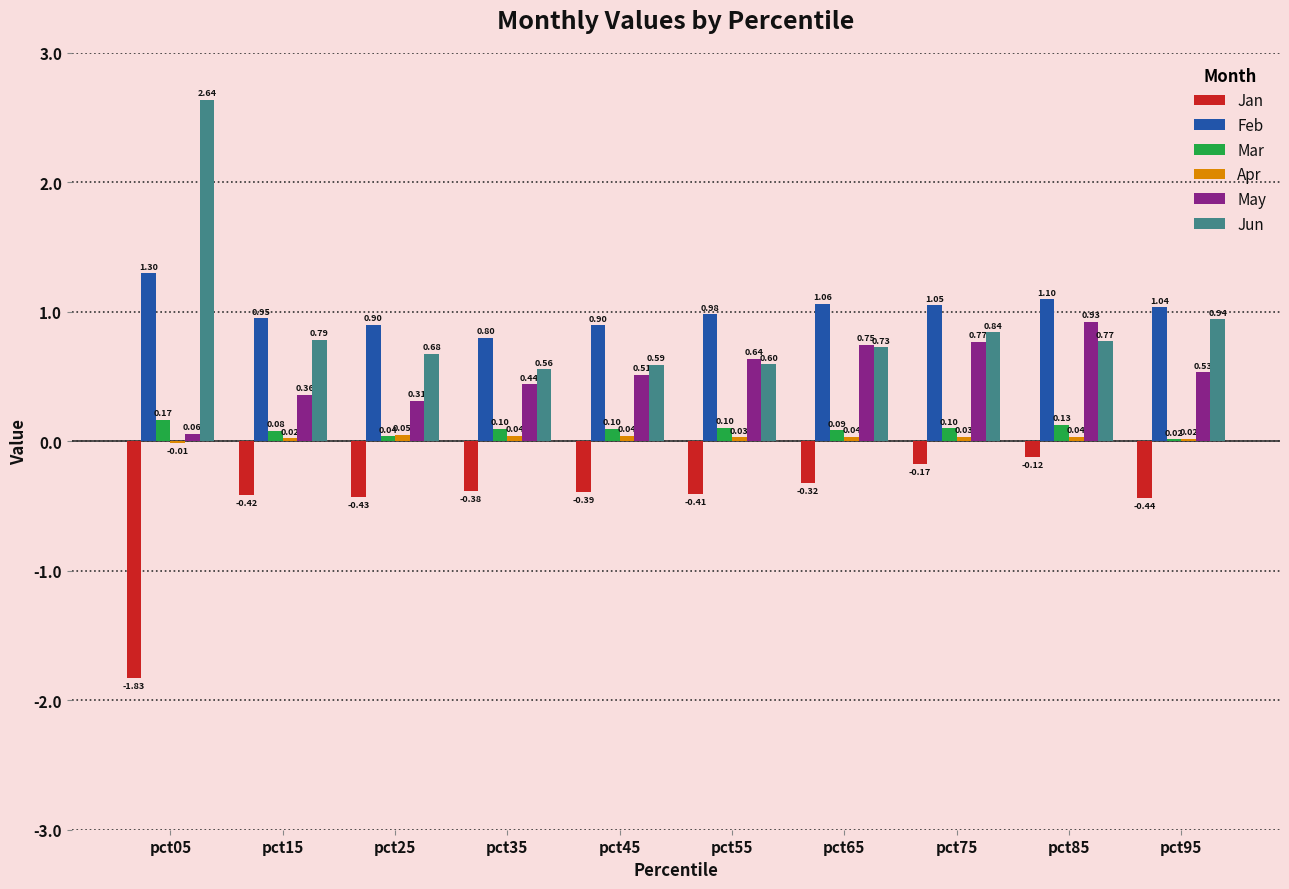

Between pct25 and pct35, which series saw the biggest shift?

May